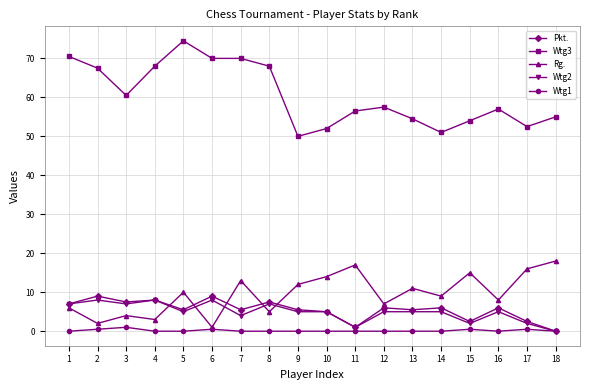

The Wtg1 series shows 0.0 at 8. True or false?

True